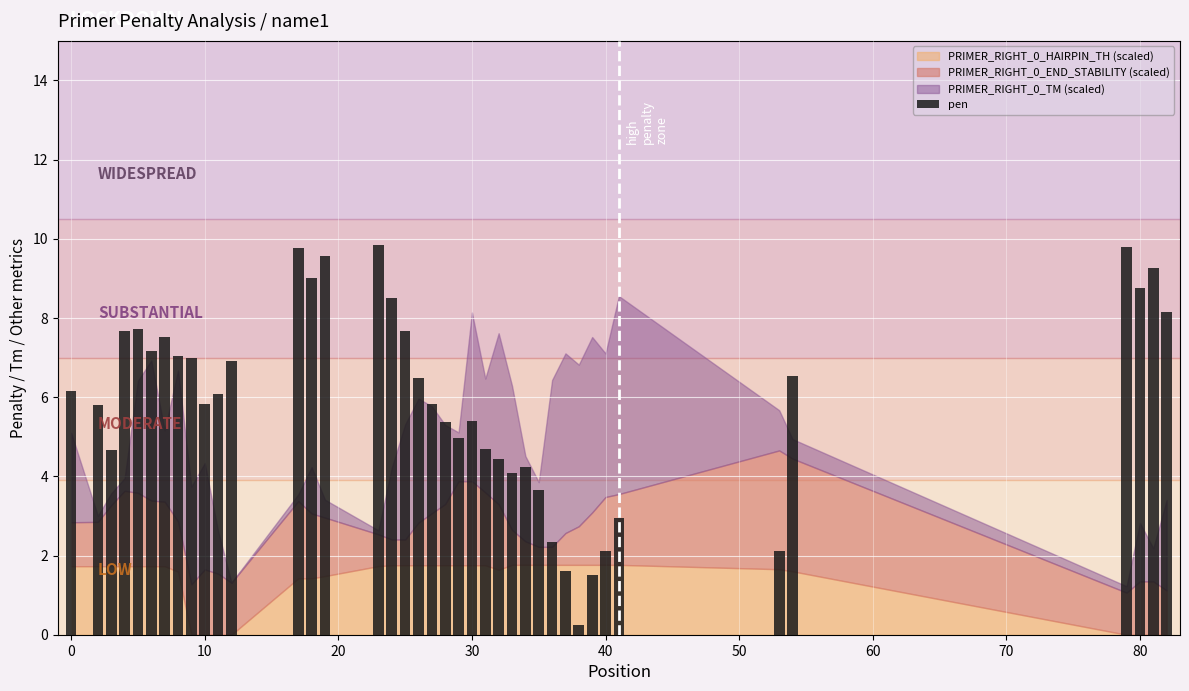

How many data points does each series have?

40